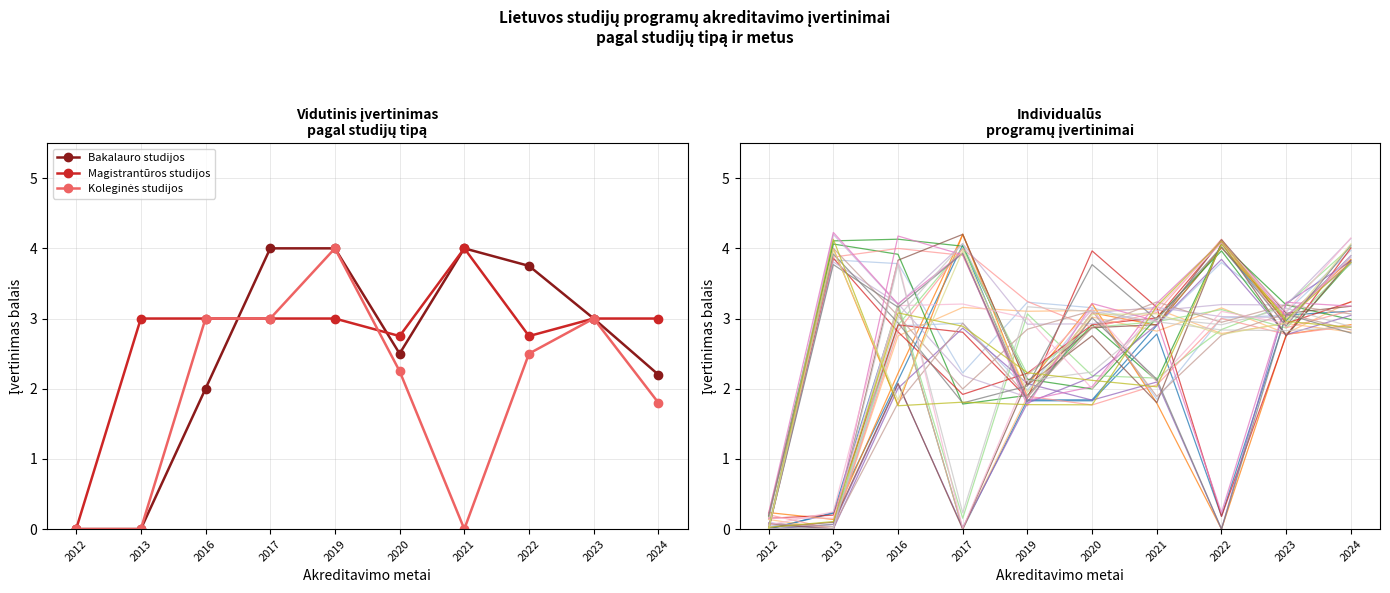

Which series has the widest spread of values?

Bakalauro studijos